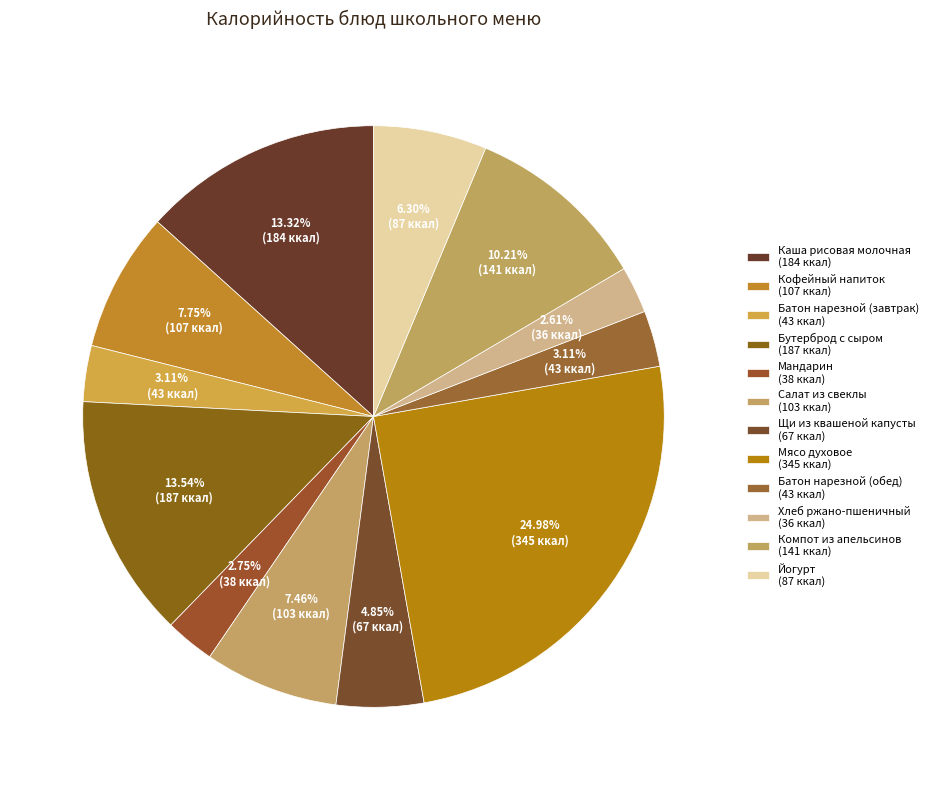

Does Каша рисовая молочная account for over 50% of the chart?

No